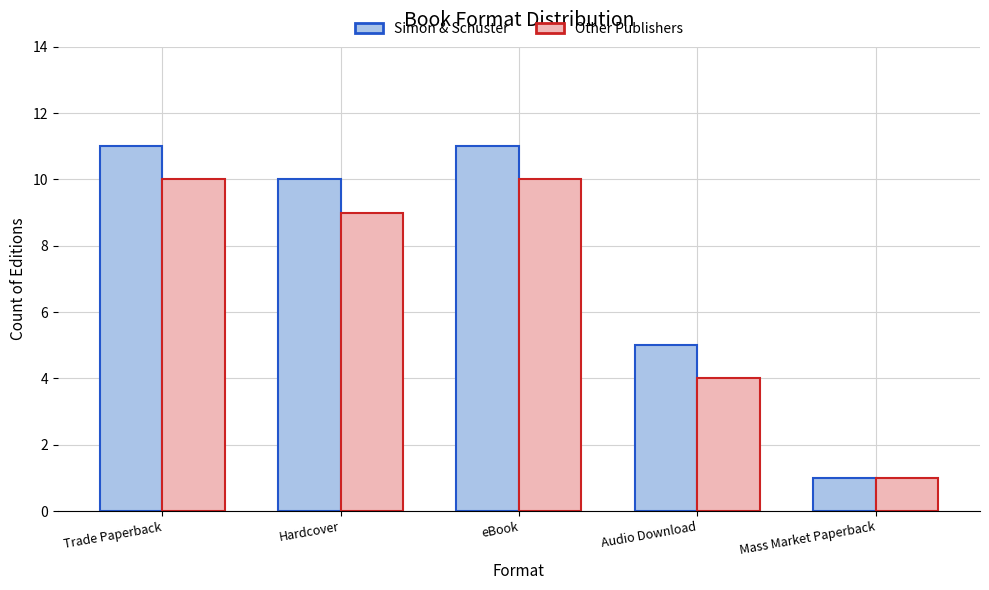

The value of Simon & Schuster at Mass Market Paperback is 1. True or false?

True